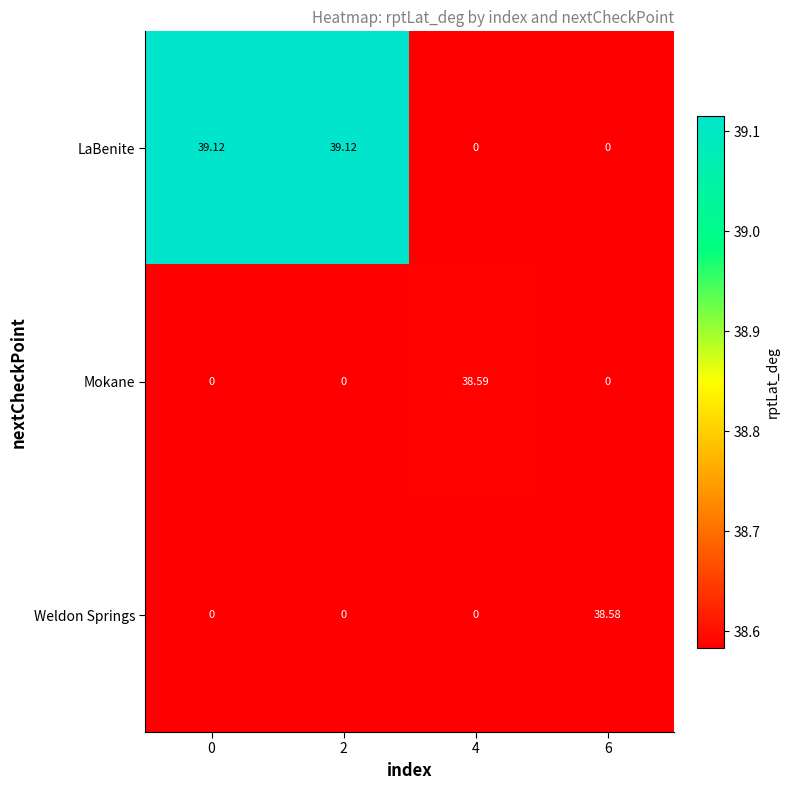

Which series has the largest total across all categories?

LaBenite